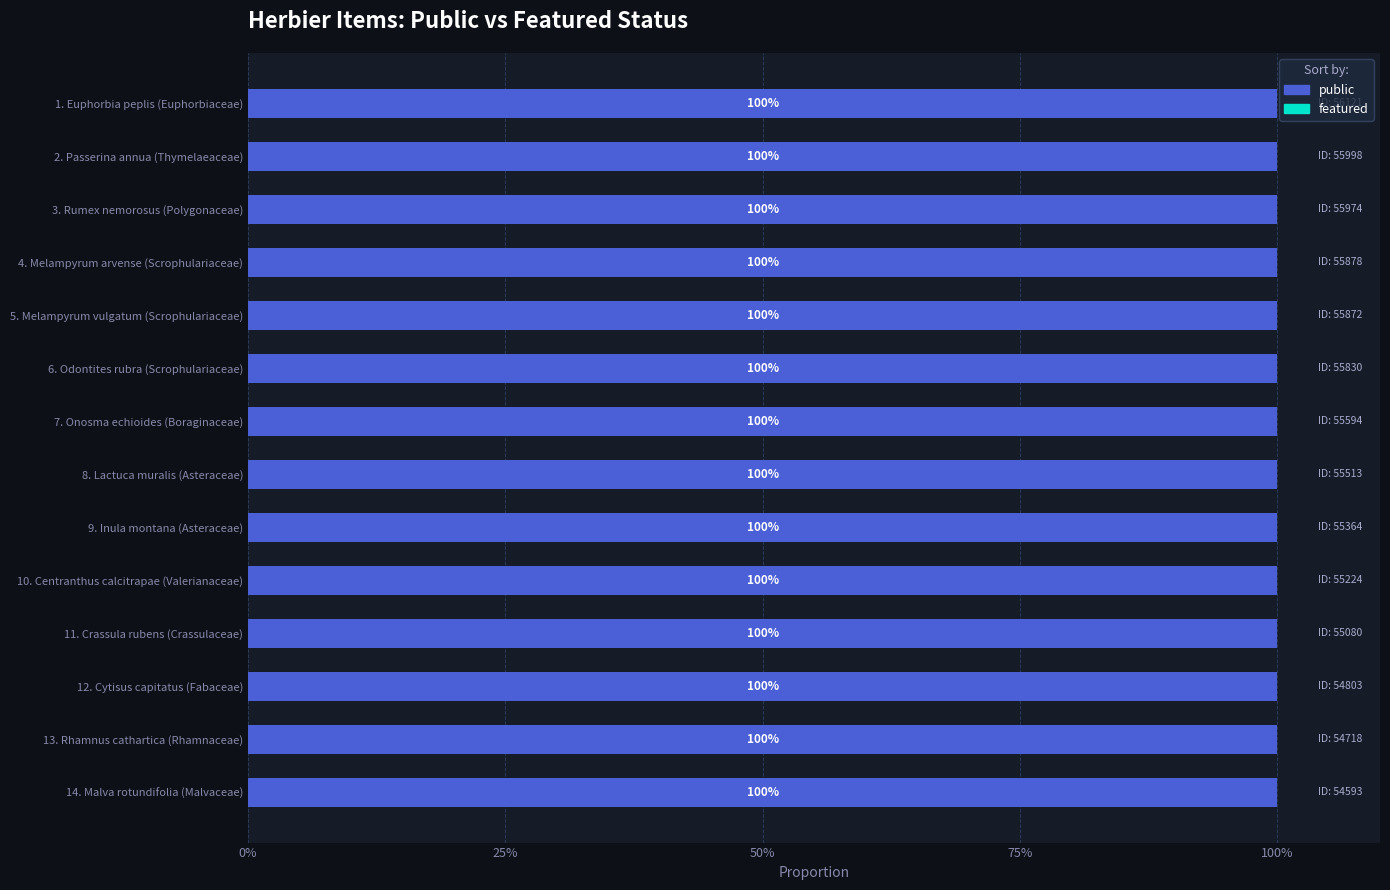

What position from the left is Inula montana (Asteraceae)?

9